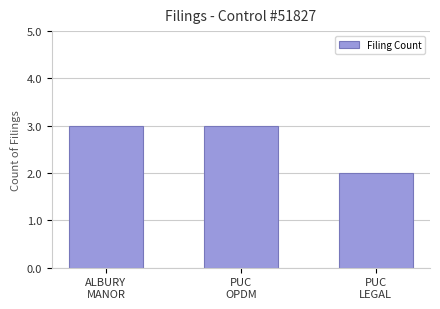

What is the change in value from ALBURY
MANOR to PUC
LEGAL?

-1